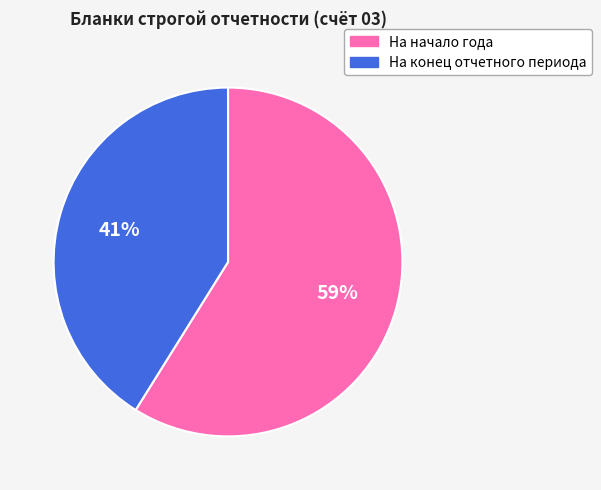

How many segments does this pie chart have?

2